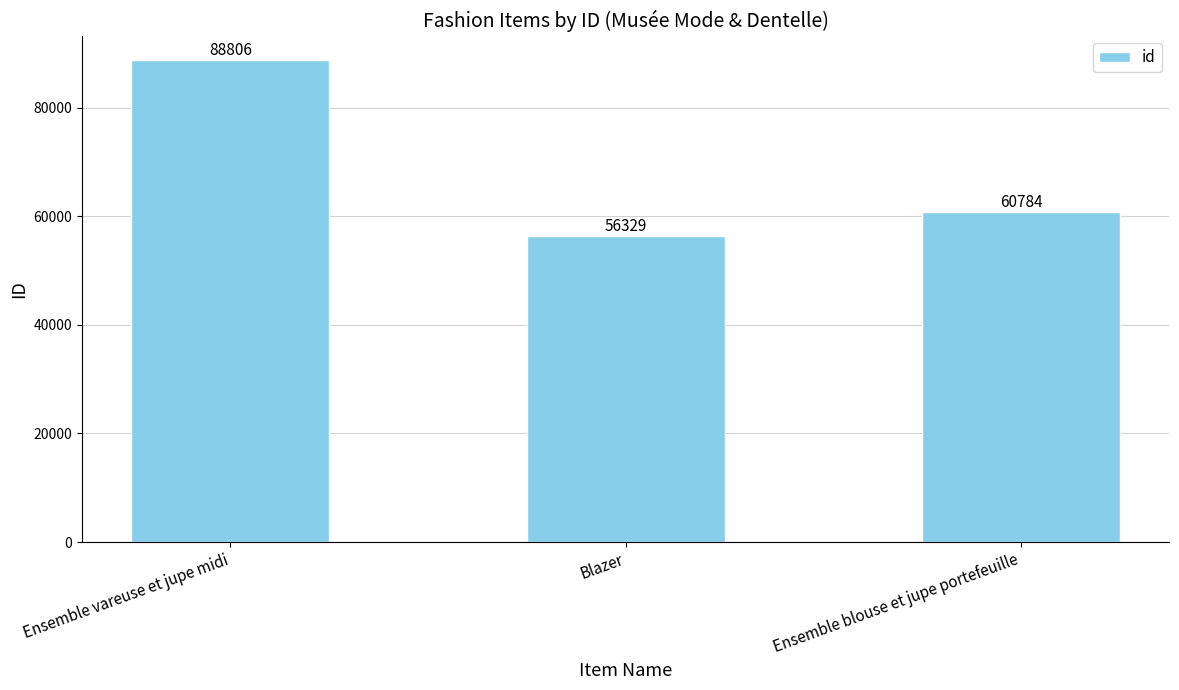

How many distinct data groups are displayed?

1